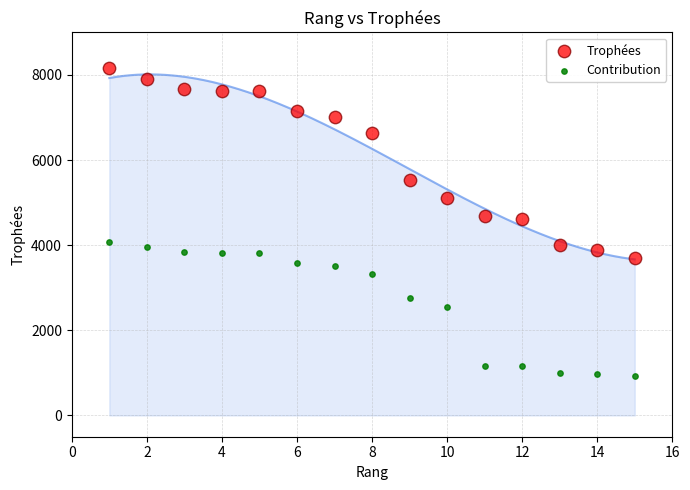

Which series contains the highest Y value?

Trophées